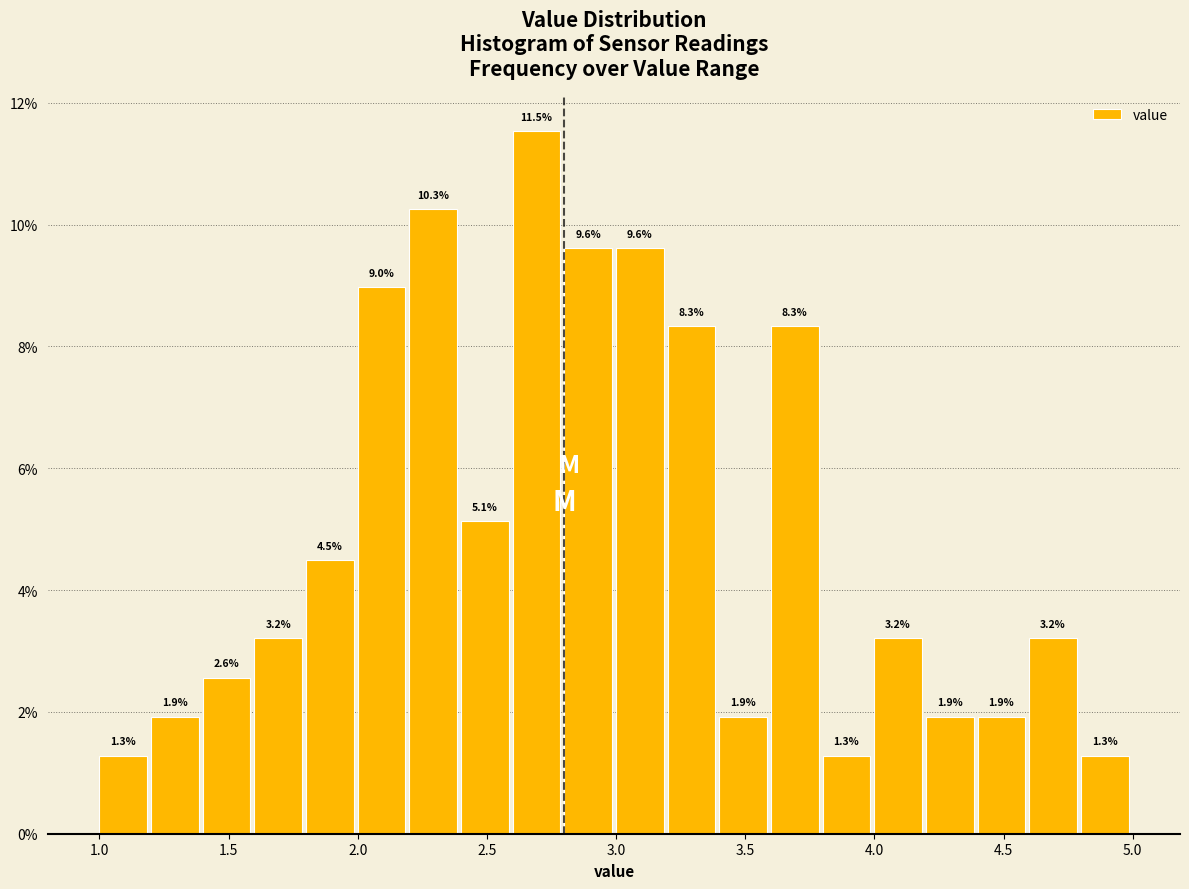

Over which range of the x-axis is the bar tallest?

2.6 to 2.8